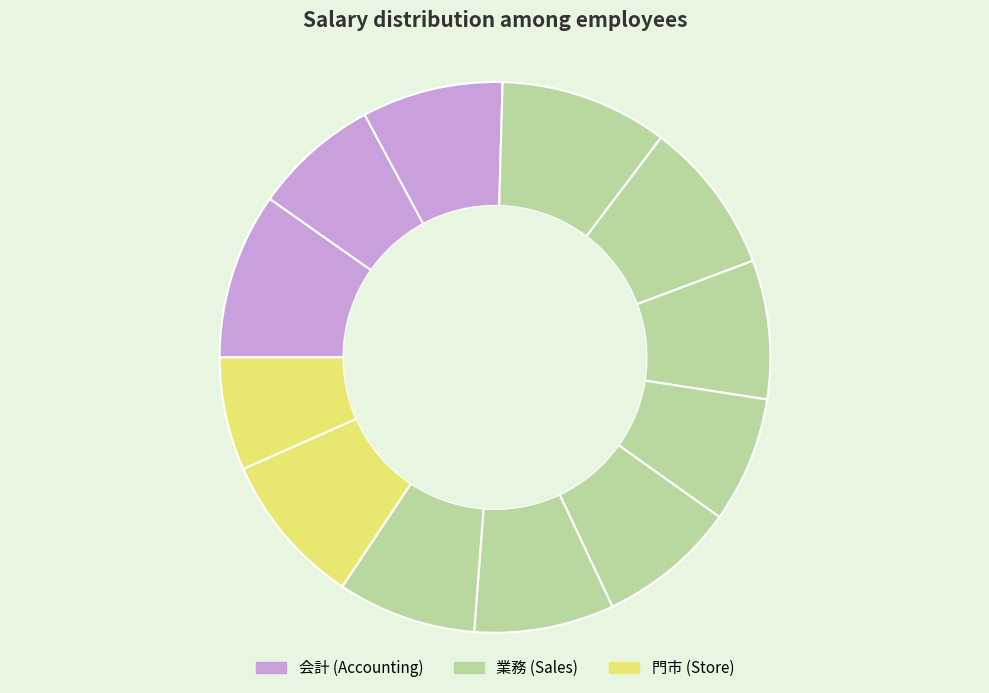

How many slices are in this pie chart?

12